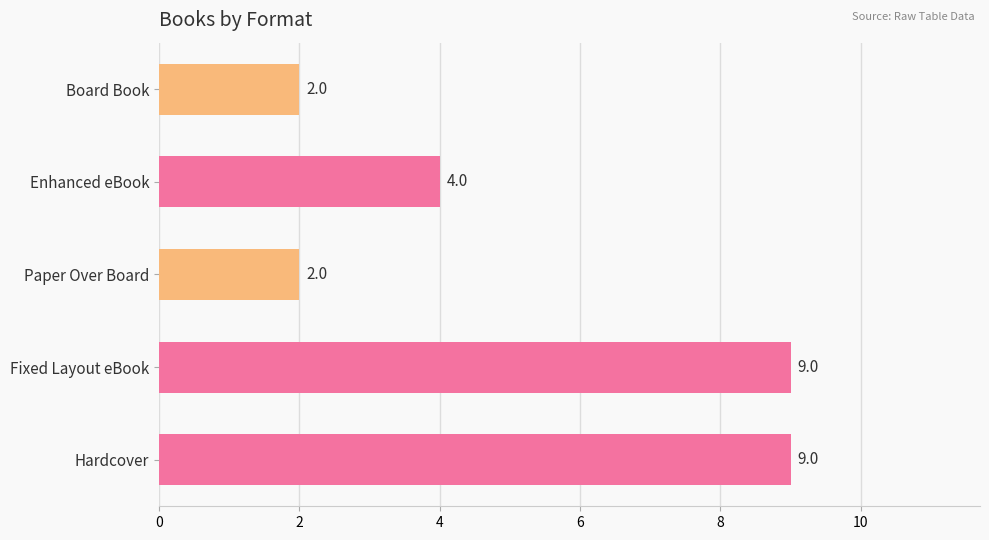

Does the chart contain stacked bars?

No